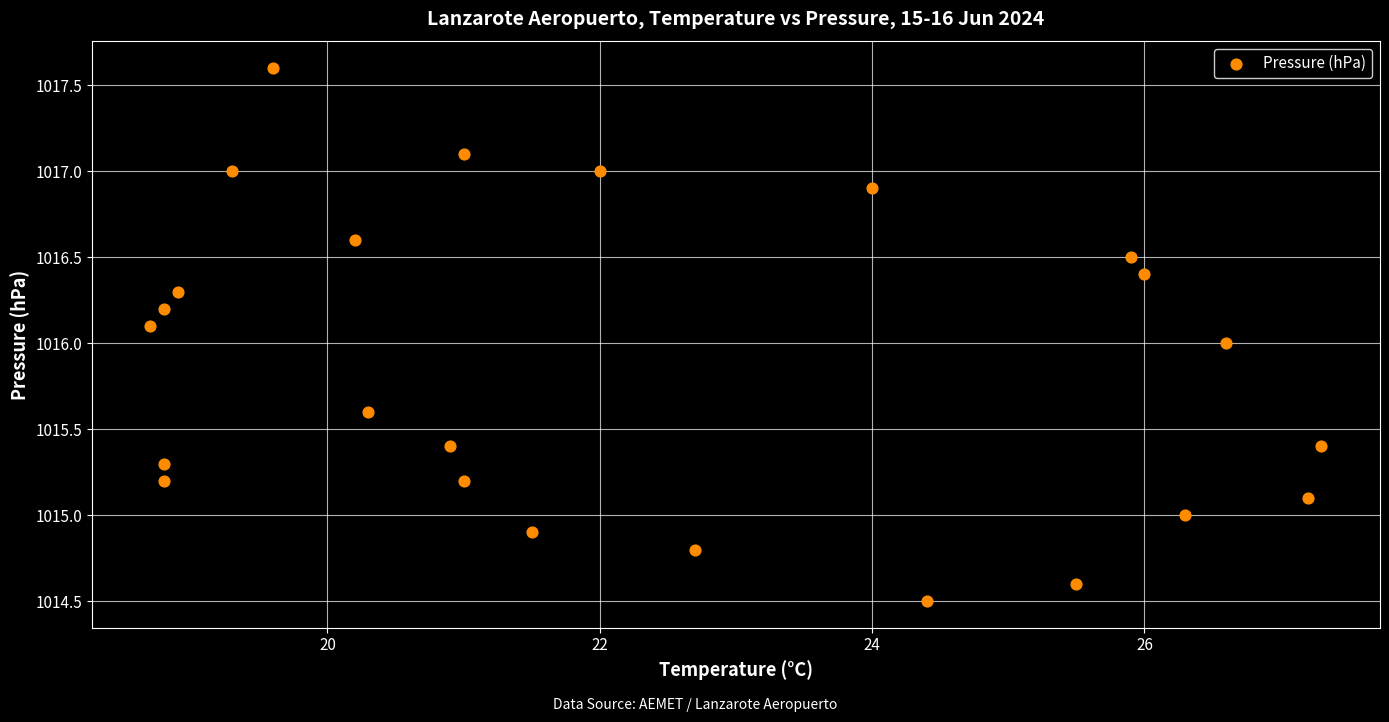

What is the range of X values (max minus min)?

8.6